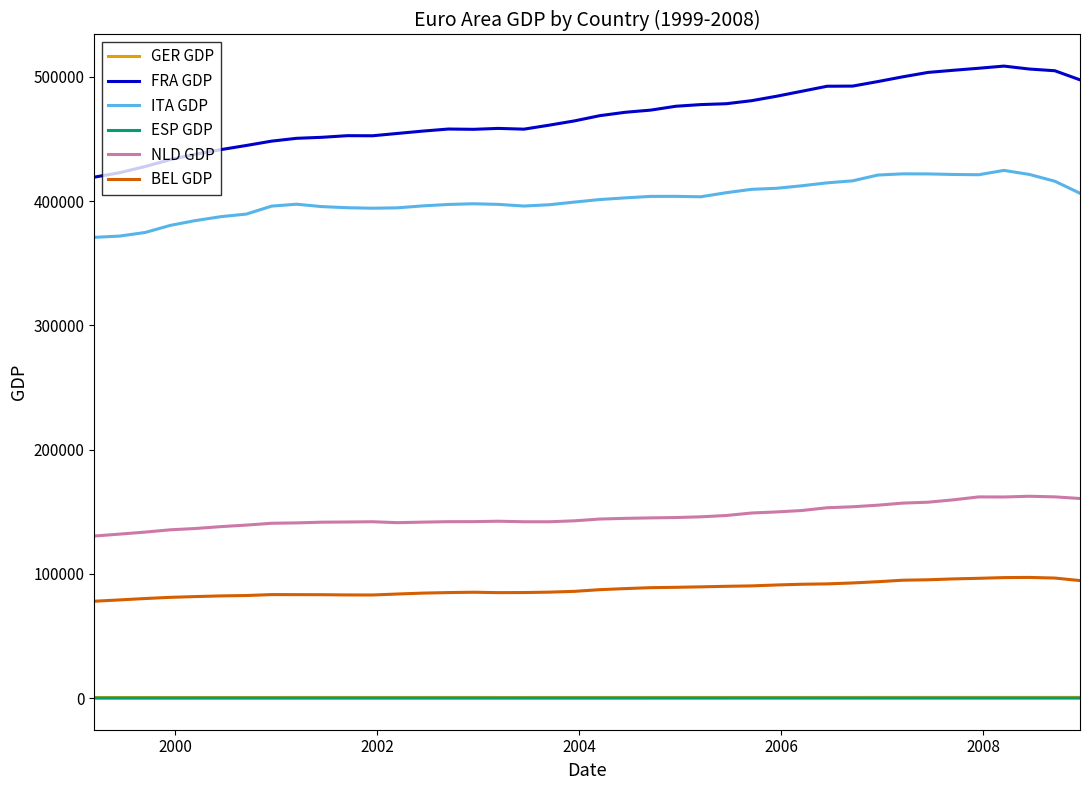

What is the maximum value for ITA GDP?

424823.8